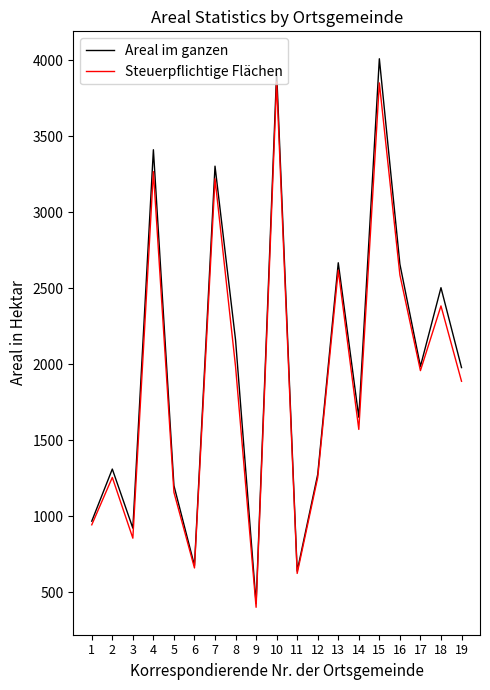

Which series changed the most between 5 and 10?

Areal im ganzen